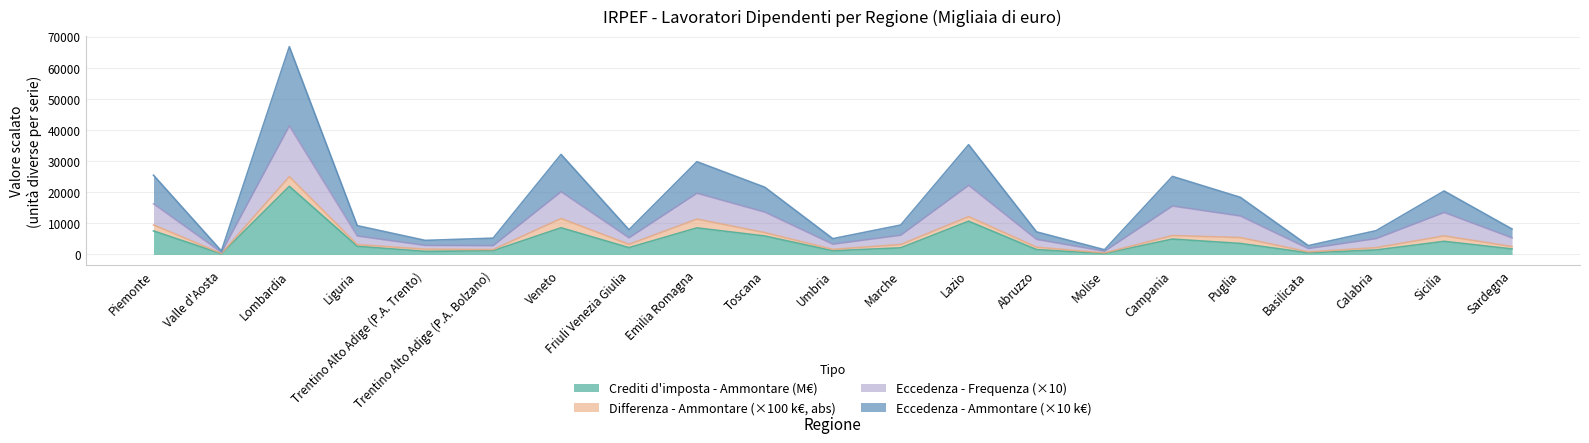

What is the approximate value of Crediti d'imposta - Ammontare (M€) at Sicilia?

4202.6